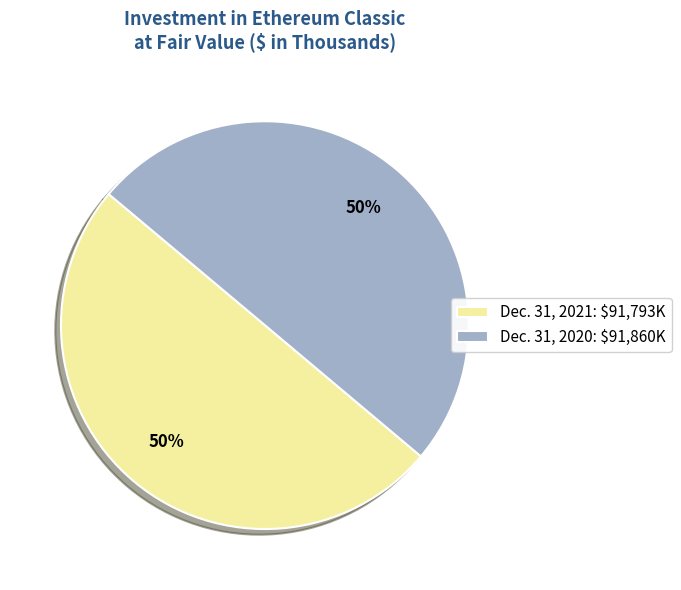

To the nearest percent, what is the average slice percentage?

50%